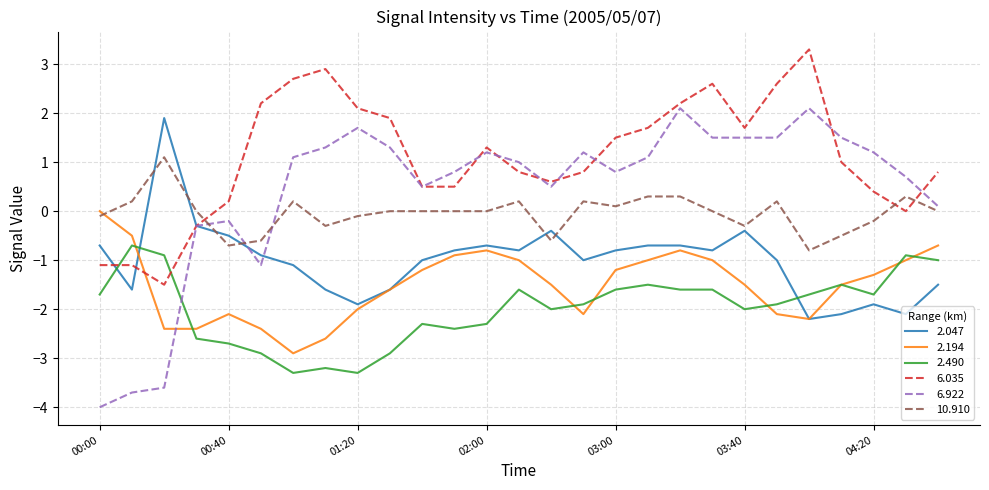

Which series has the largest range (max minus min)?

6.922